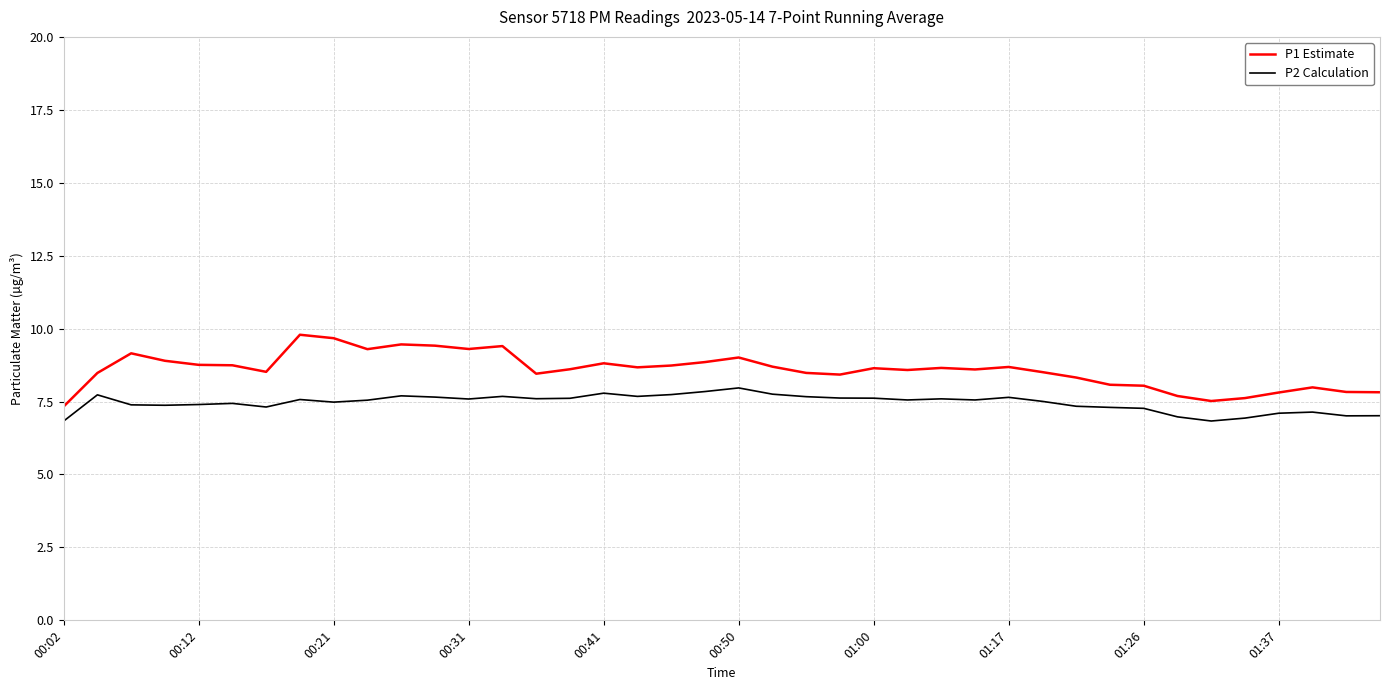

What is the difference between the second highest and minimum values in the P2 Calculation series?

1.0